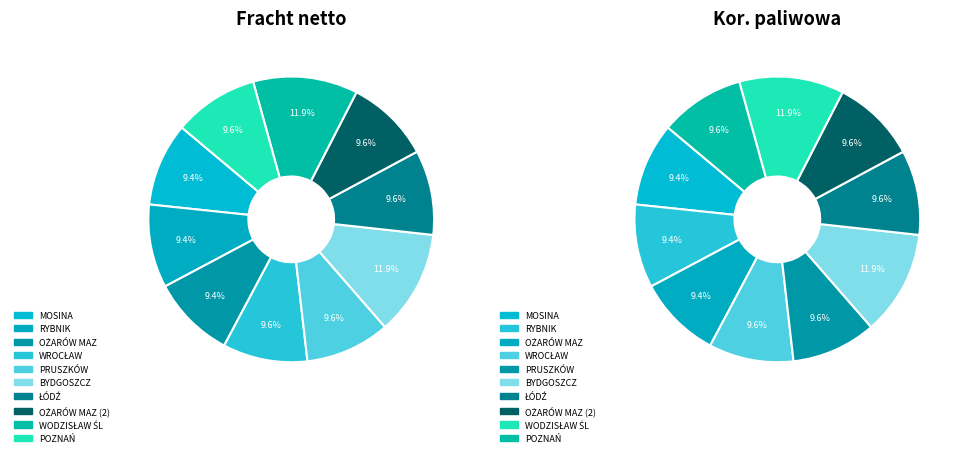

To the nearest percent, what portion does OŻARÓW MAZ (2) represent?

10%